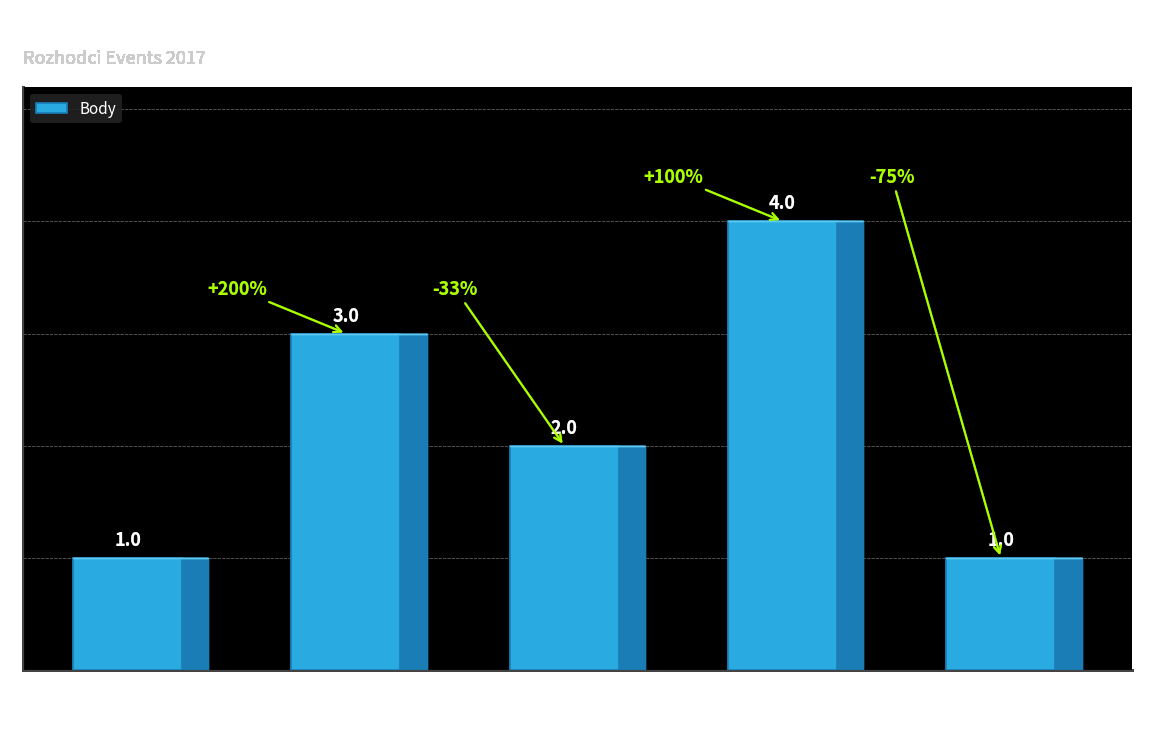

Which category has the highest value across all series?

171707